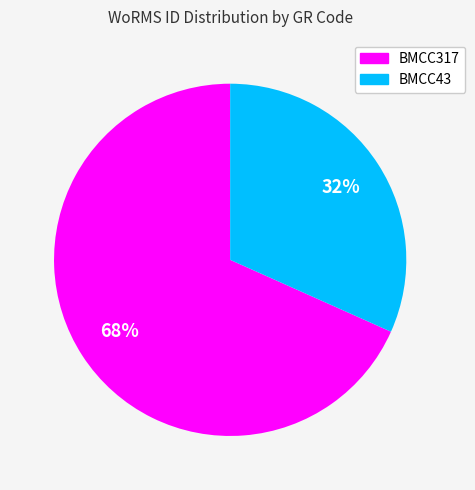

How many segments does this pie chart have?

2